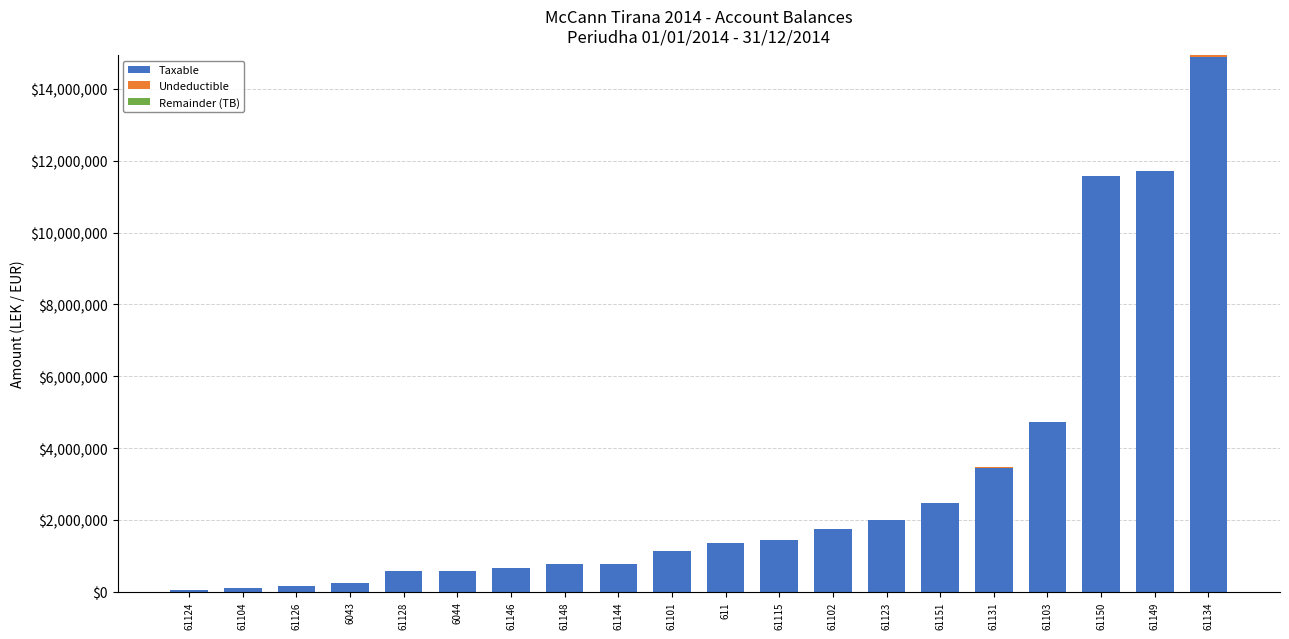

The value of Taxable at 61131 is 755786.8. True or false?

False